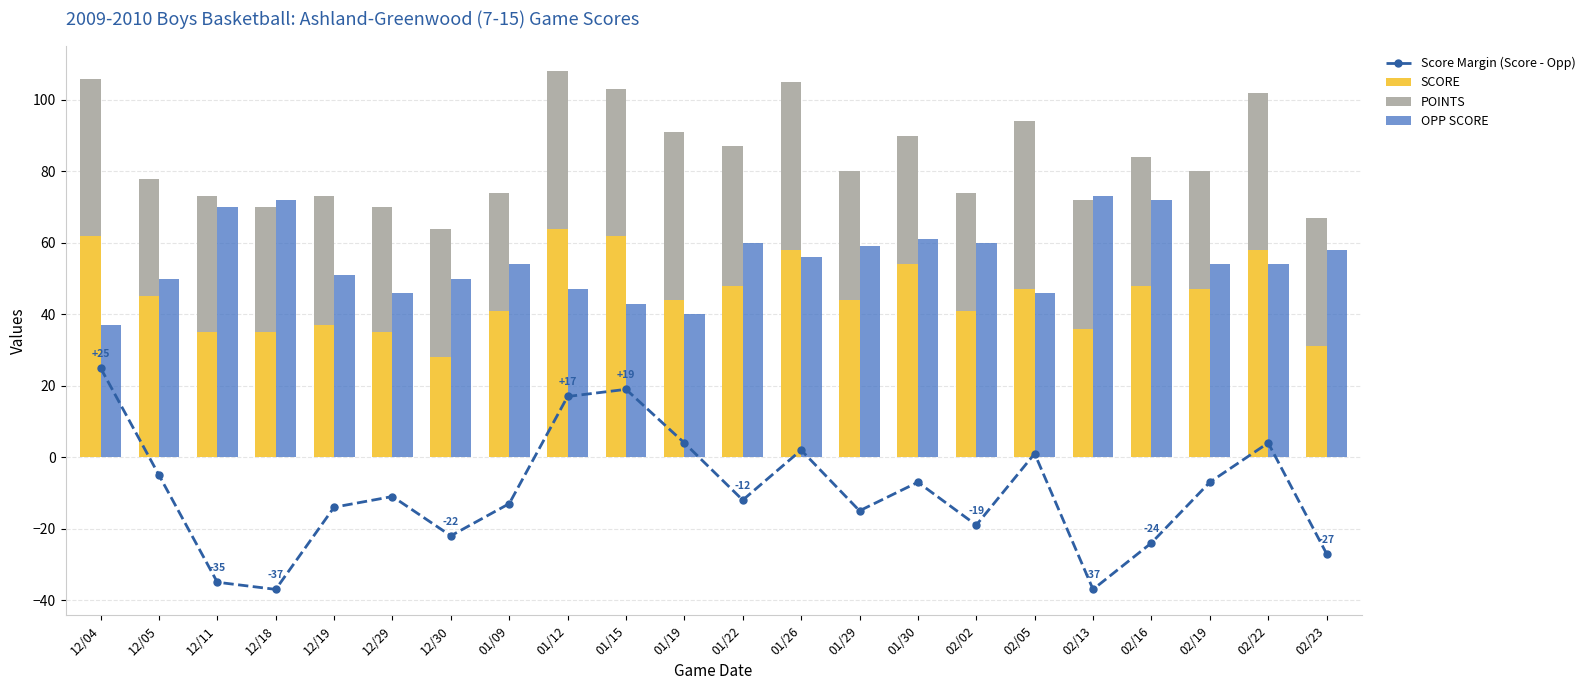

Which category has the lowest value in the SCORE series?

12/30